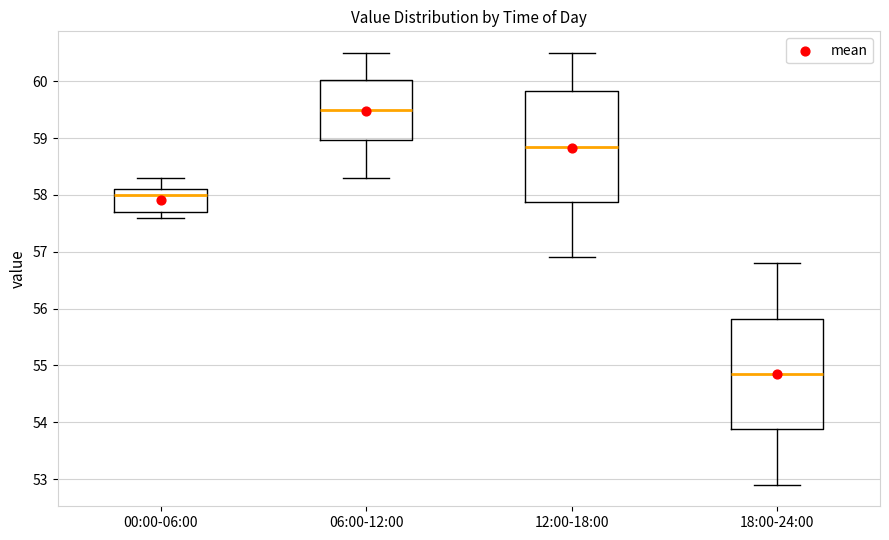

Which box has the lowest median line?

18:00-24:00